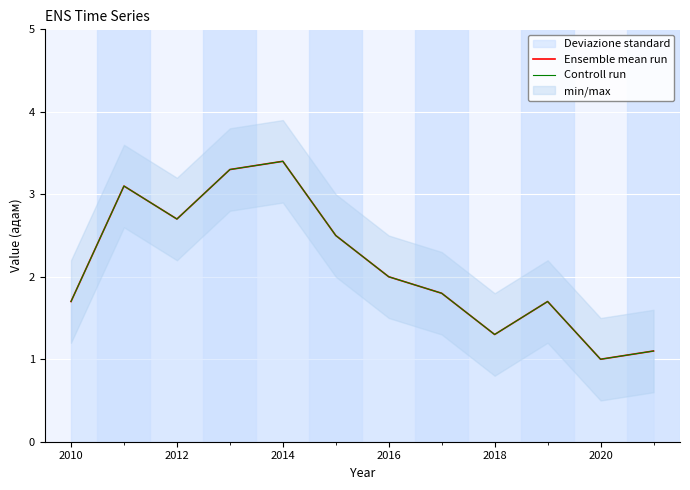

Rank the series at 2010 from highest to lowest value.

Ensemble mean run, Controll run